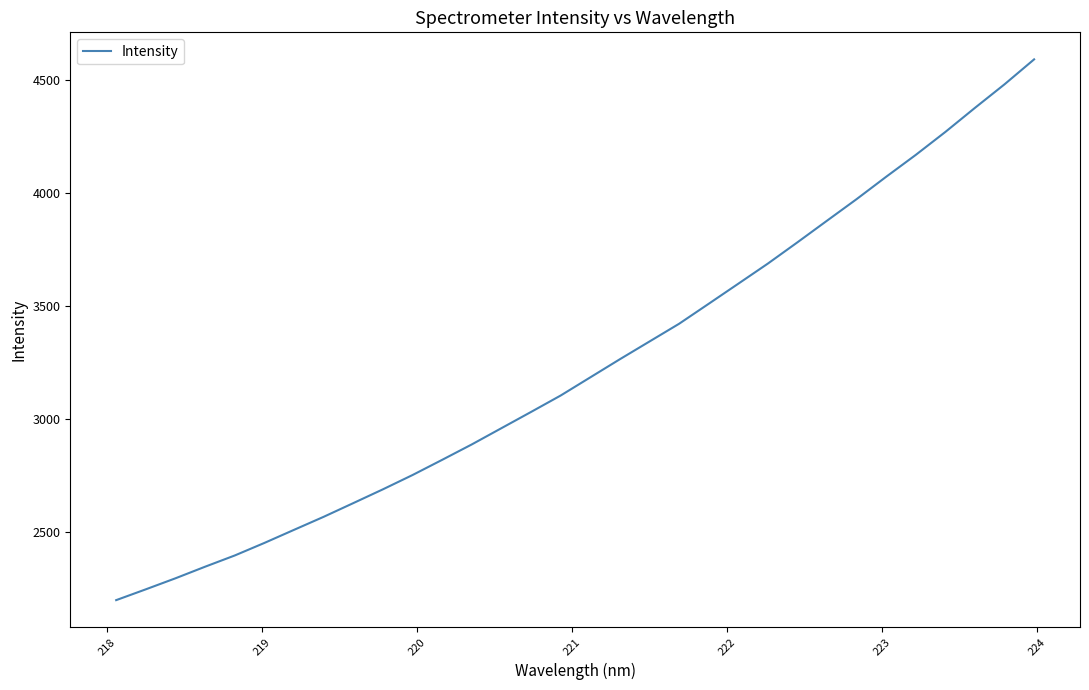

What is the difference between the maximum and minimum values?

2394.9